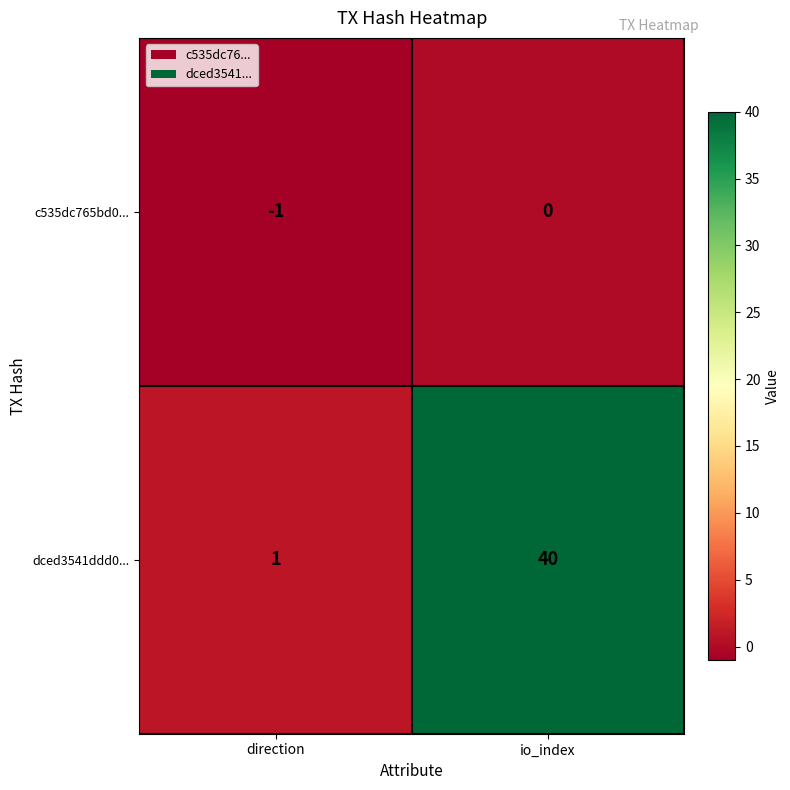

At which category does the chart reach its minimum across all series?

direction